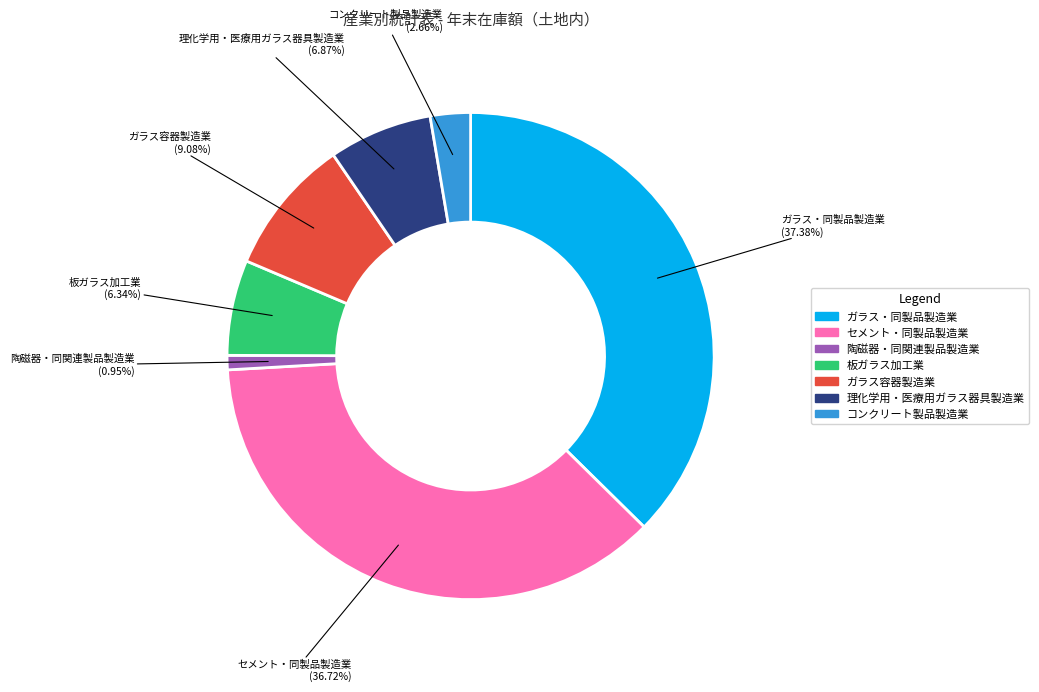

Is there any slice that represents more than half of the pie?

No